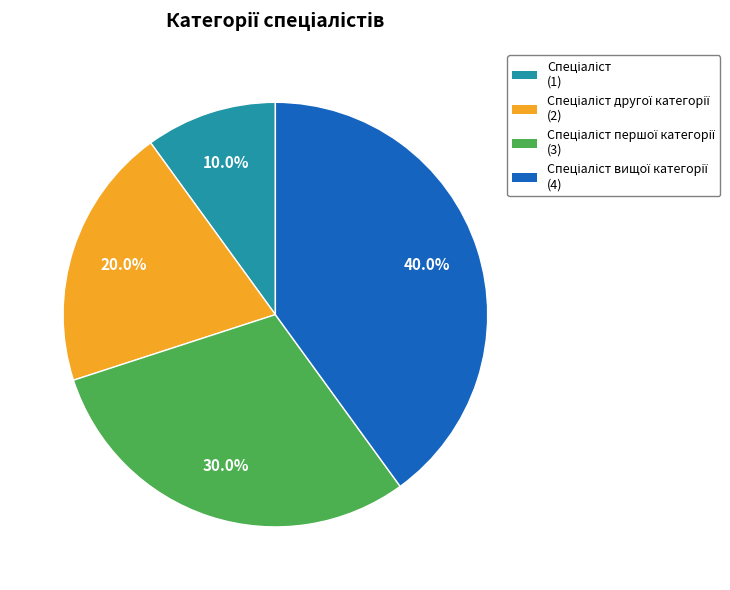

How many slices are in this pie chart?

4